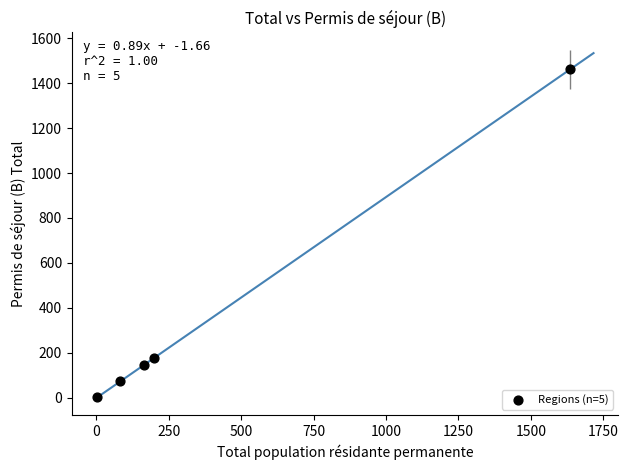

What is the average X value?

416